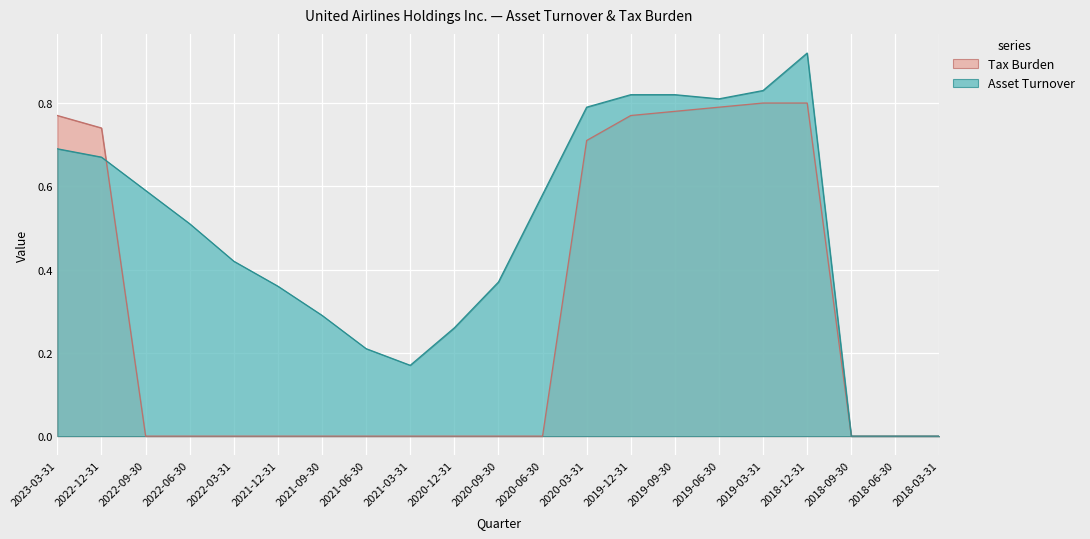

Which series has the widest spread of values?

Asset Turnover